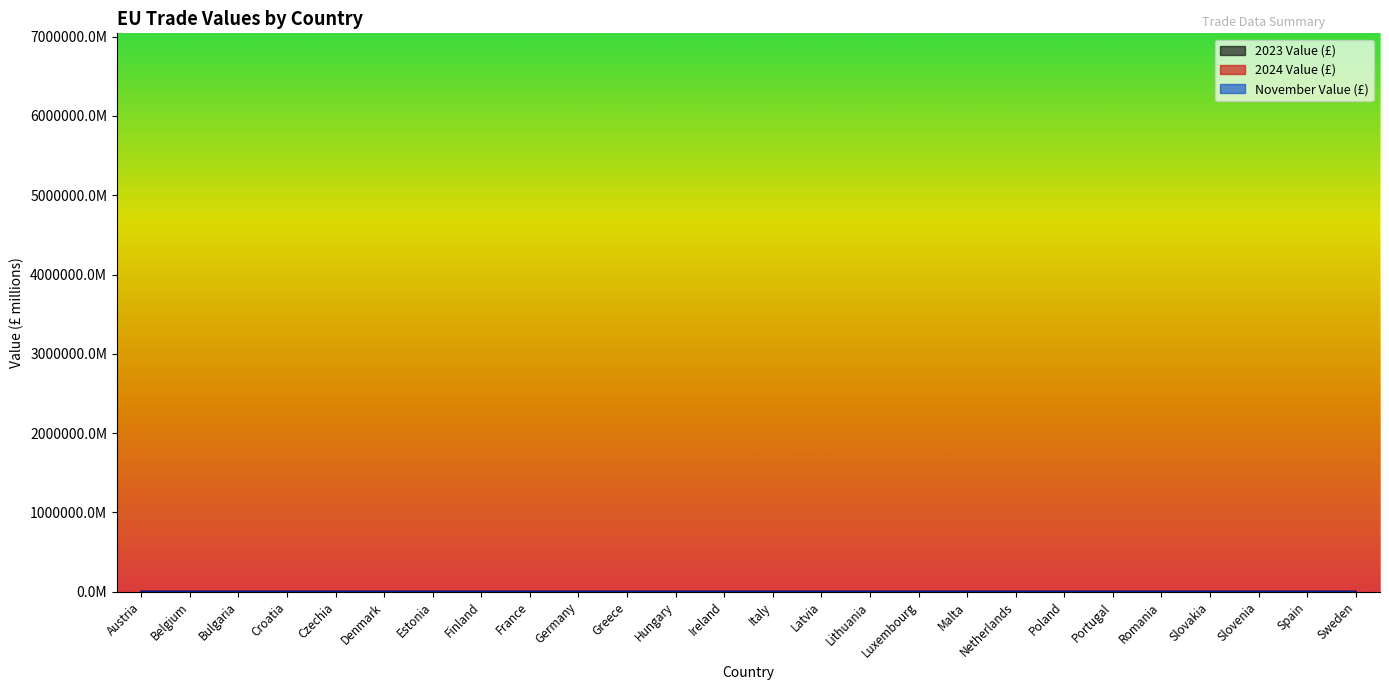

What is the label of the 10th point from the left?

Germany